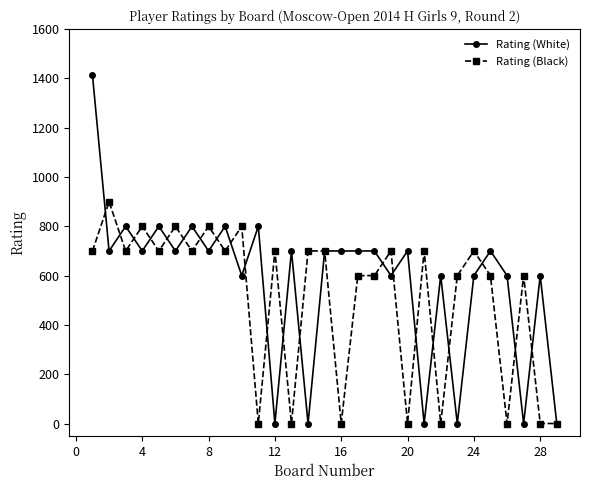

List the series in order of their peak value, lowest first.

Rating (Black), Rating (White)